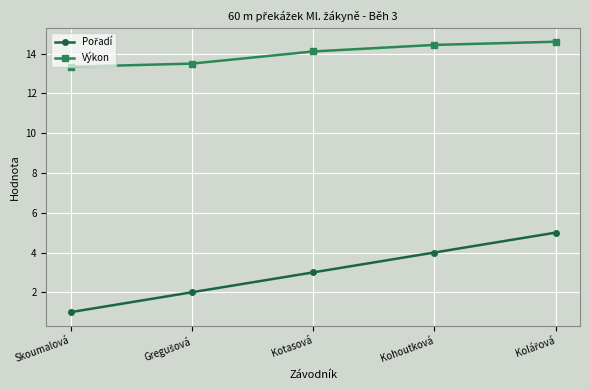

What is the difference between the highest and lowest values at Skoumalová?

12.3